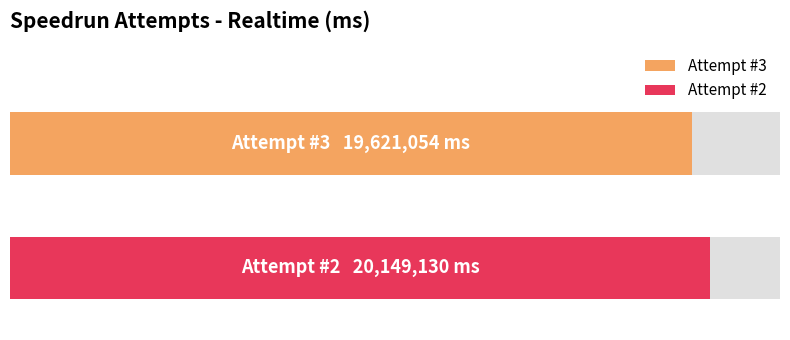

Reading left to right, what are all the values shown in this chart?

19621054	20149130